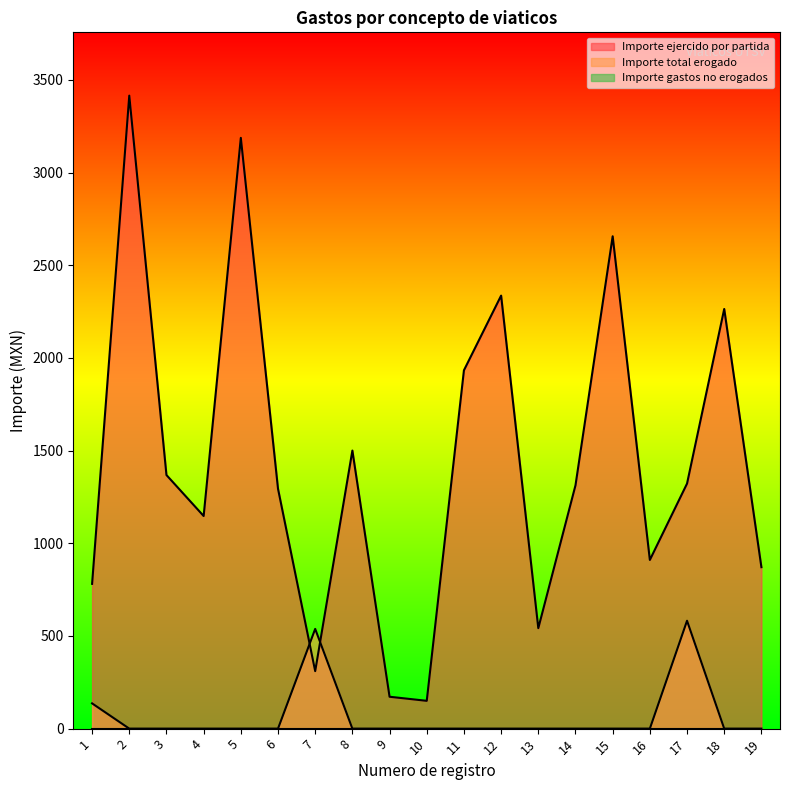

At which category does Importe ejercido por partida reach its first local peak?

2